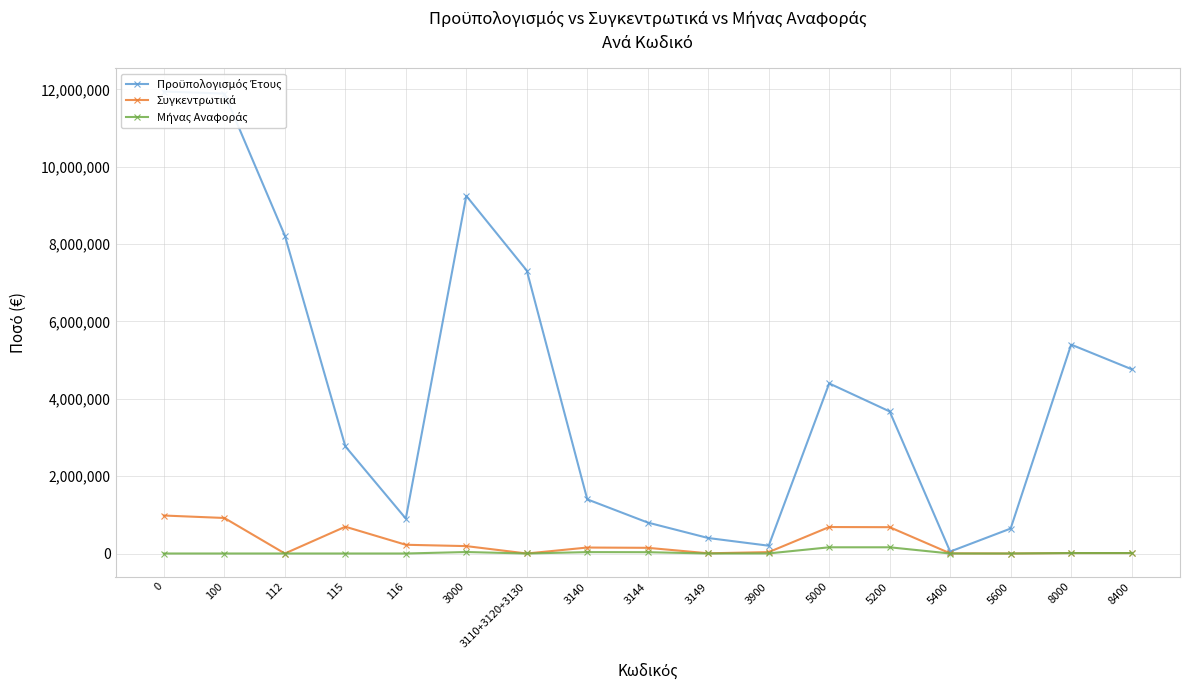

At which category does Μήνας Αναφοράς reach its first local peak?

3000